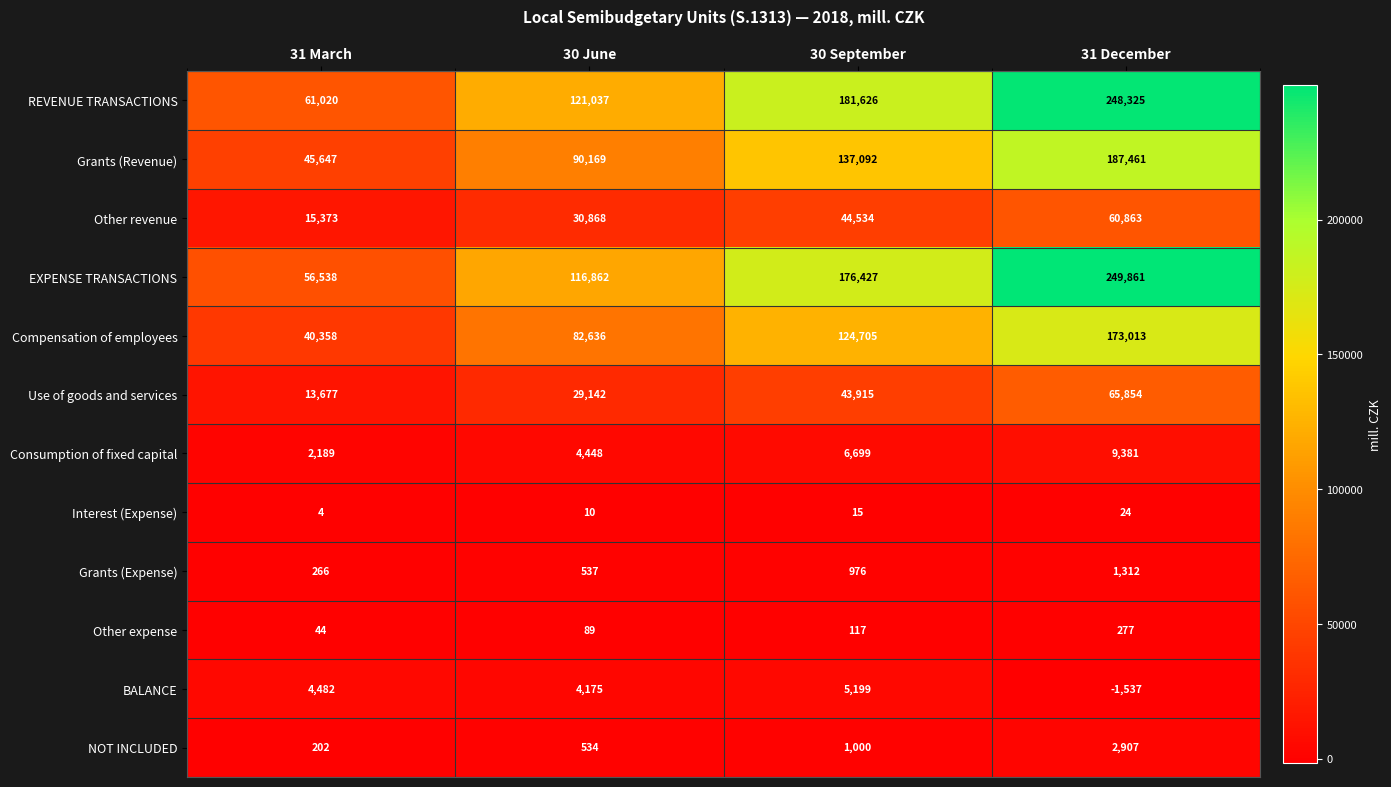

At how many categories does at least one series exceed 196951?

1